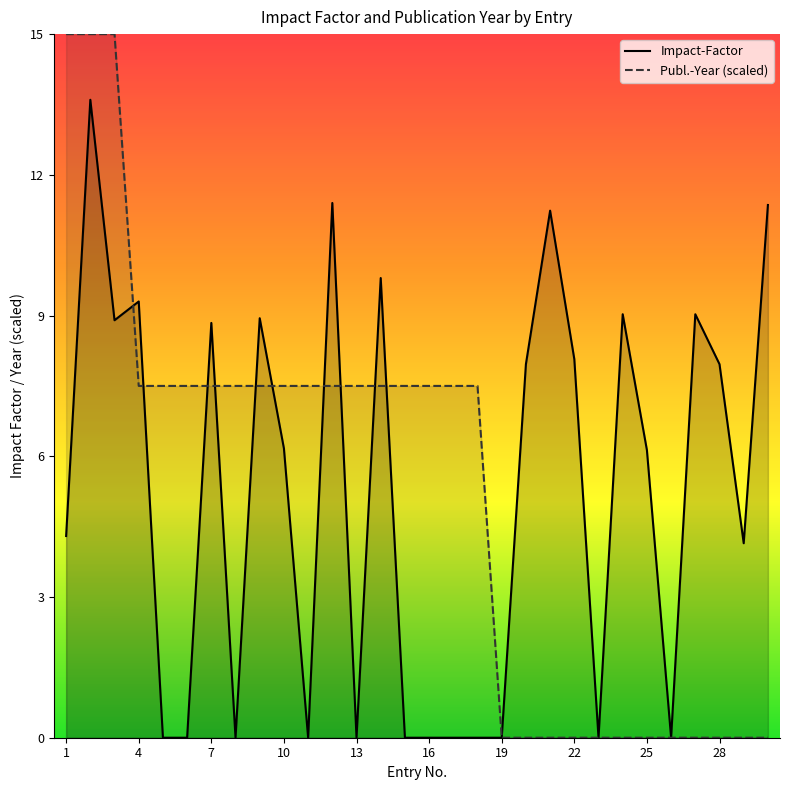

List the series in order of their peak value, highest first.

Publ.-Year (scaled), Impact-Factor